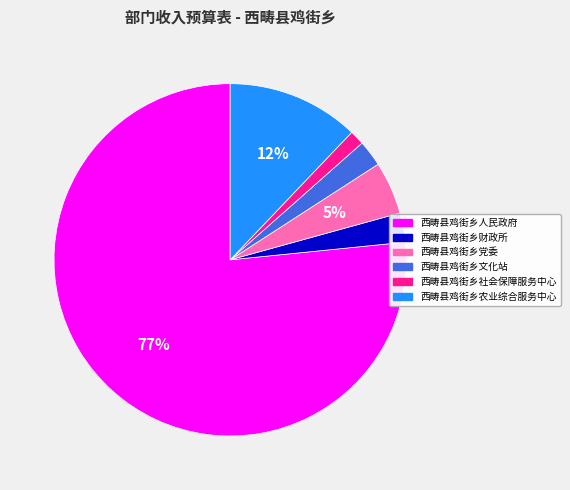

How many segments does this pie chart have?

6